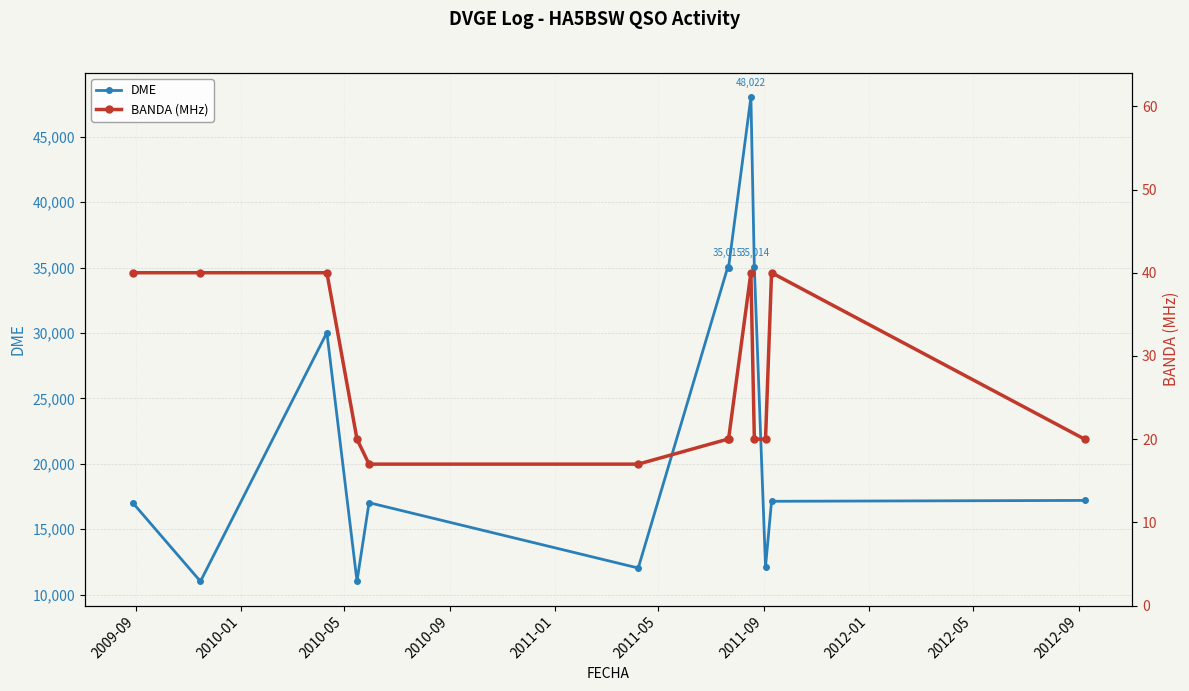

What is the value of the DME point at the 11th from the left?

12130